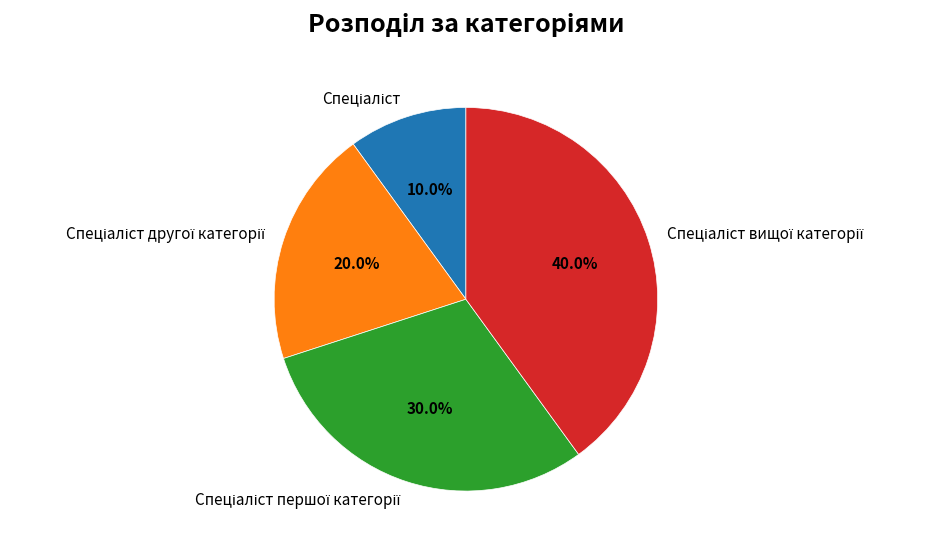

Is there any slice that represents more than half of the pie?

No